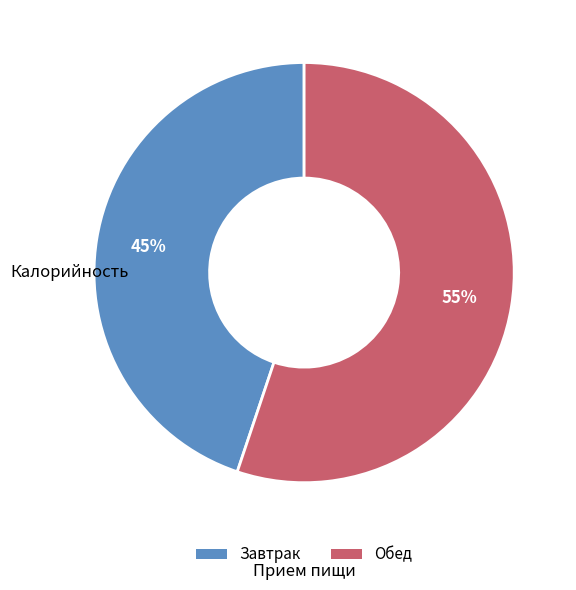

Does any single category account for the majority?

Yes